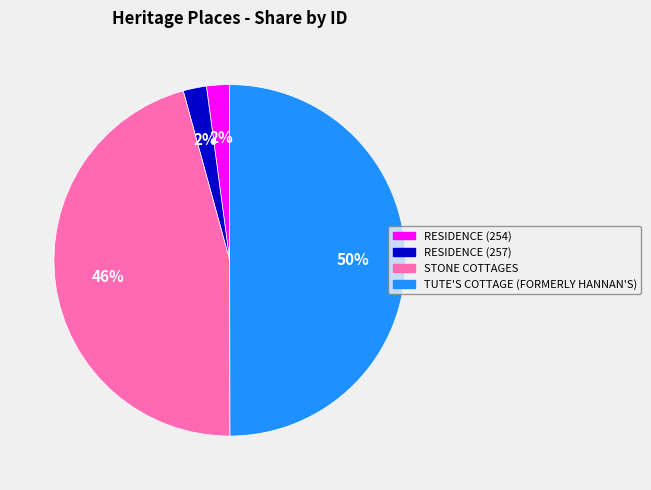

To the nearest percent, what portion does RESIDENCE (254) represent?

2%